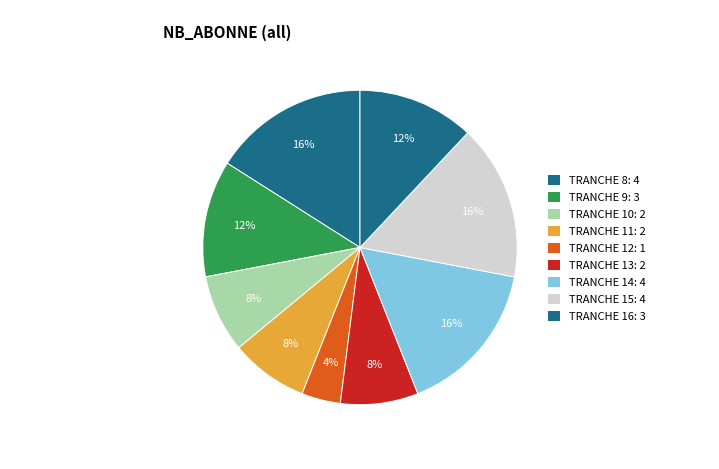

How many segments does this pie chart have?

9